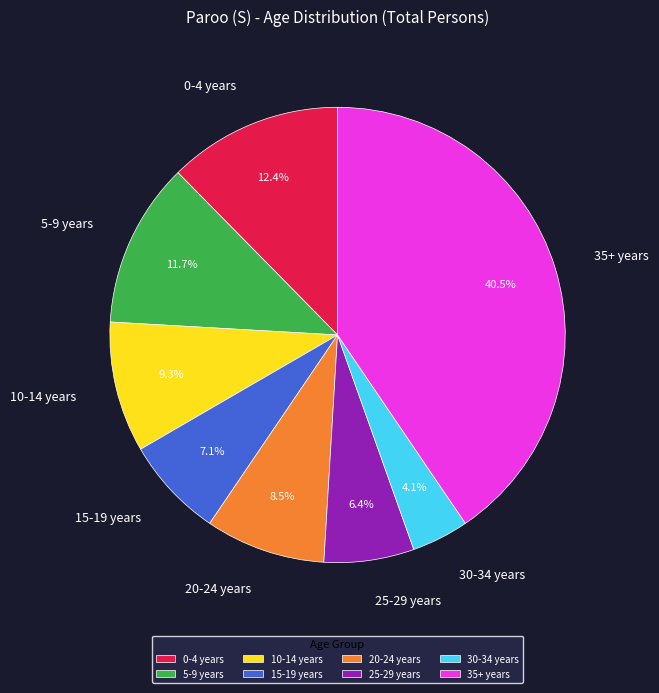

How many segments does this pie chart have?

8